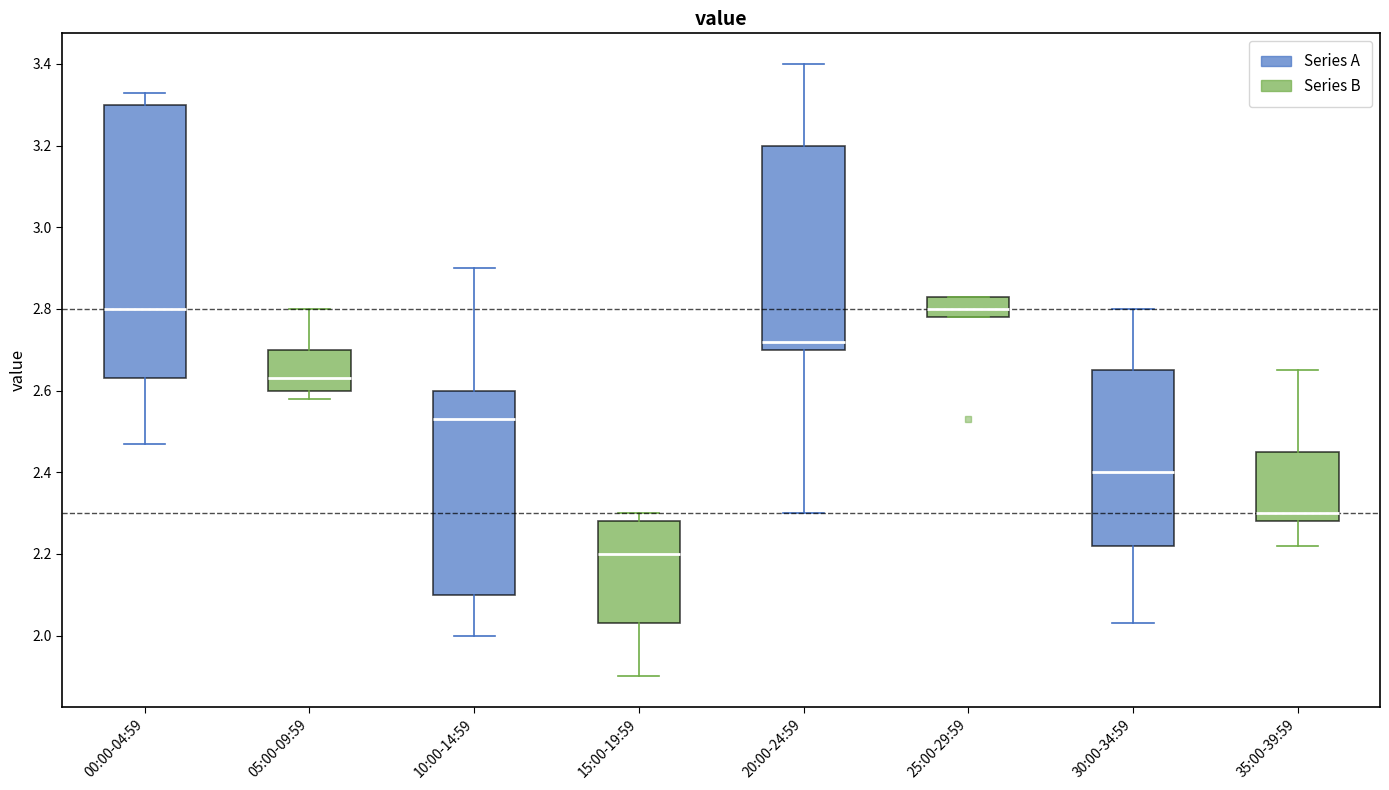

Which box is the tallest, from its lower edge to its upper edge?

00:00-04:59